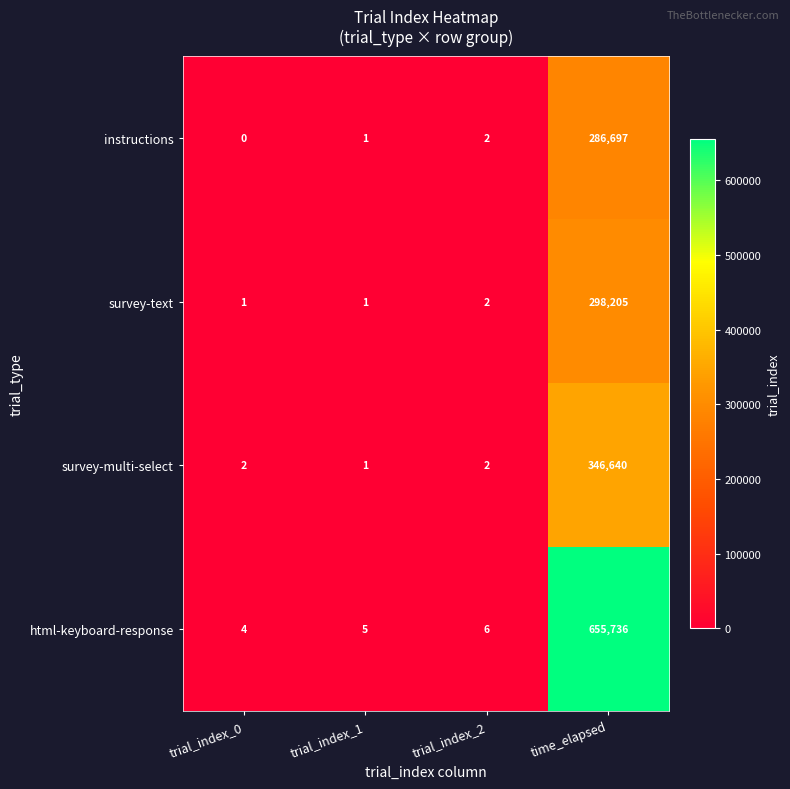

At which category does the chart reach its peak across all series?

time_elapsed